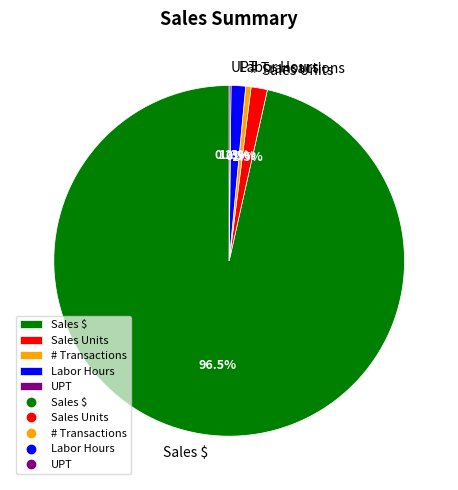

To the nearest percent, what is the average slice percentage?

20%